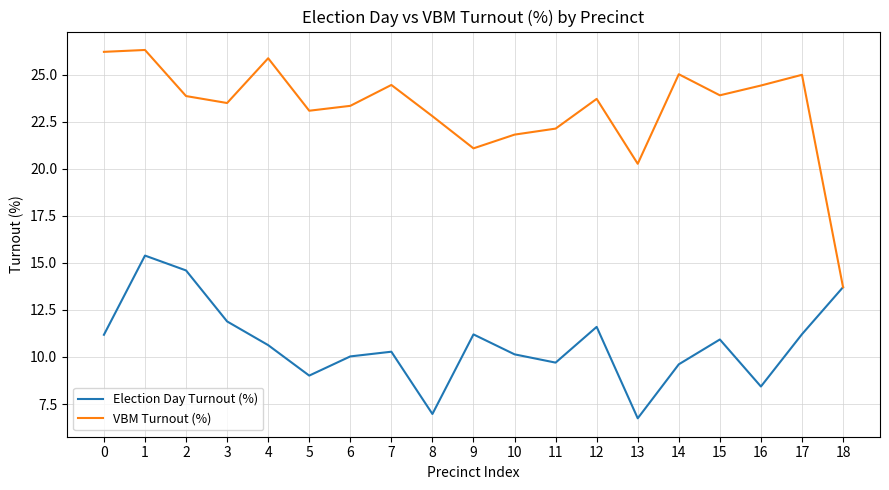

True or false: VBM Turnout (%) has a value of 12.9 at 1.

False